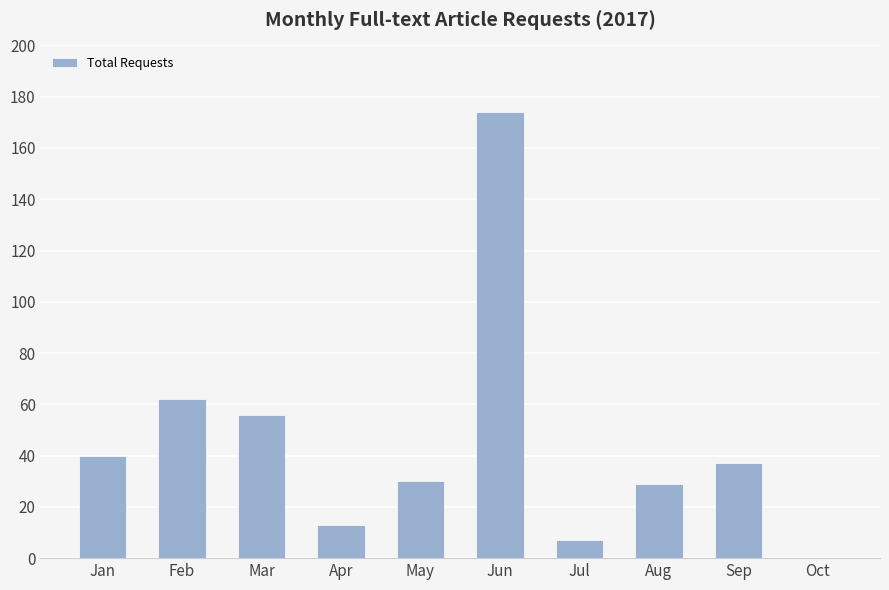

Which has a higher value, Aug or Mar?

Mar